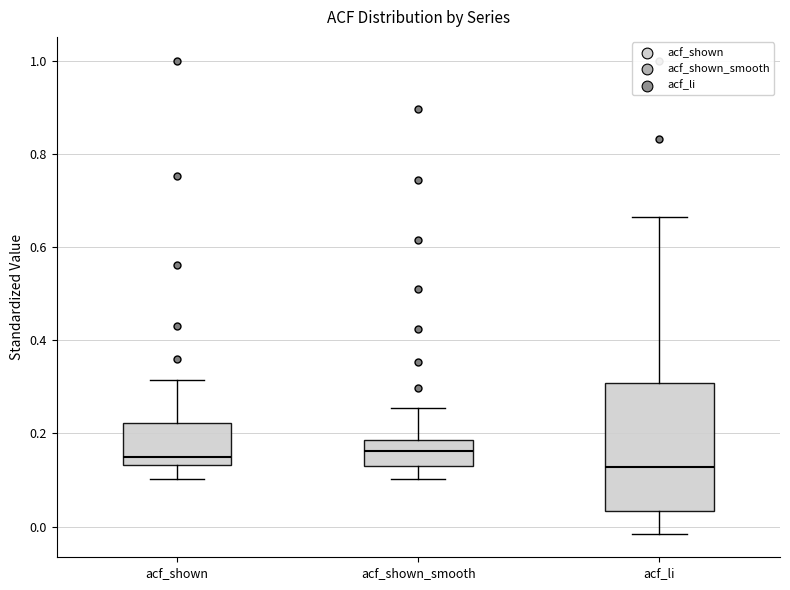

Which box is the tallest, from its lower edge to its upper edge?

acf_li